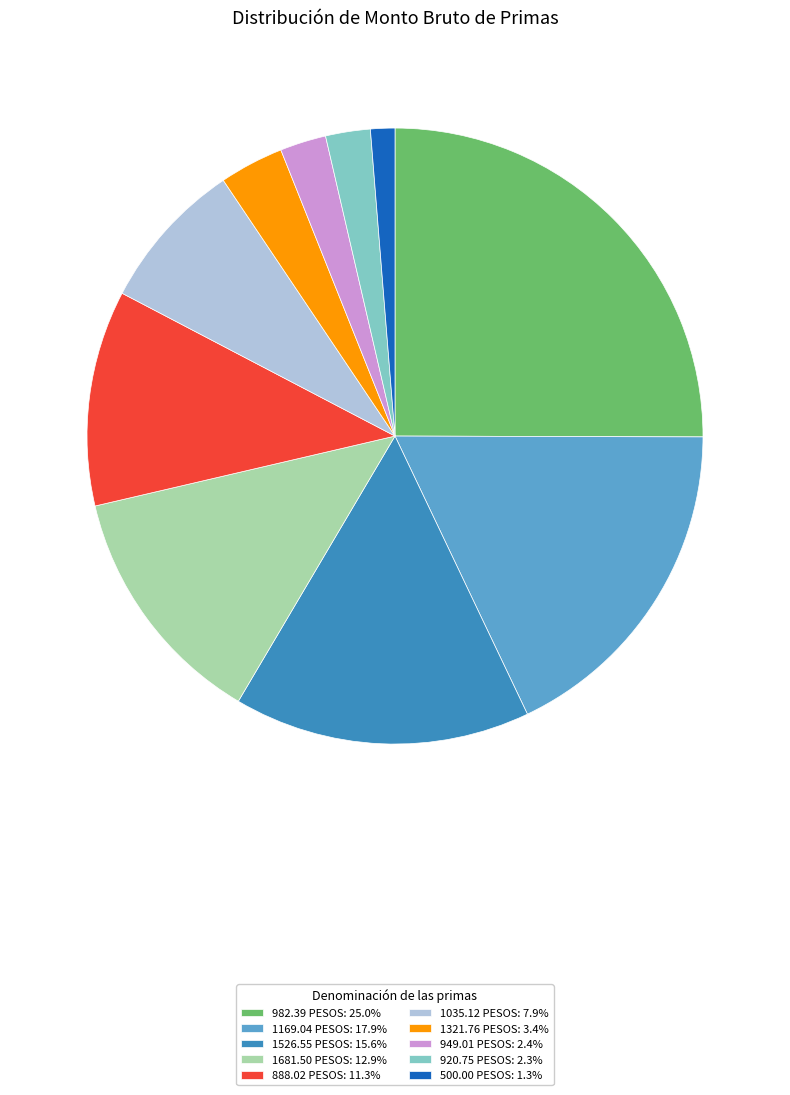

Does any single category account for the majority?

No